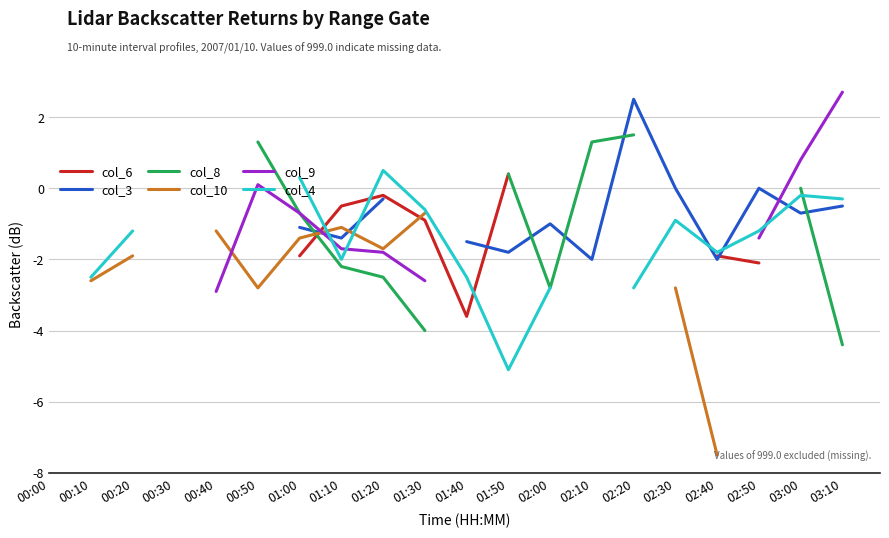

How many col_8 values are between -2 and 1?

3